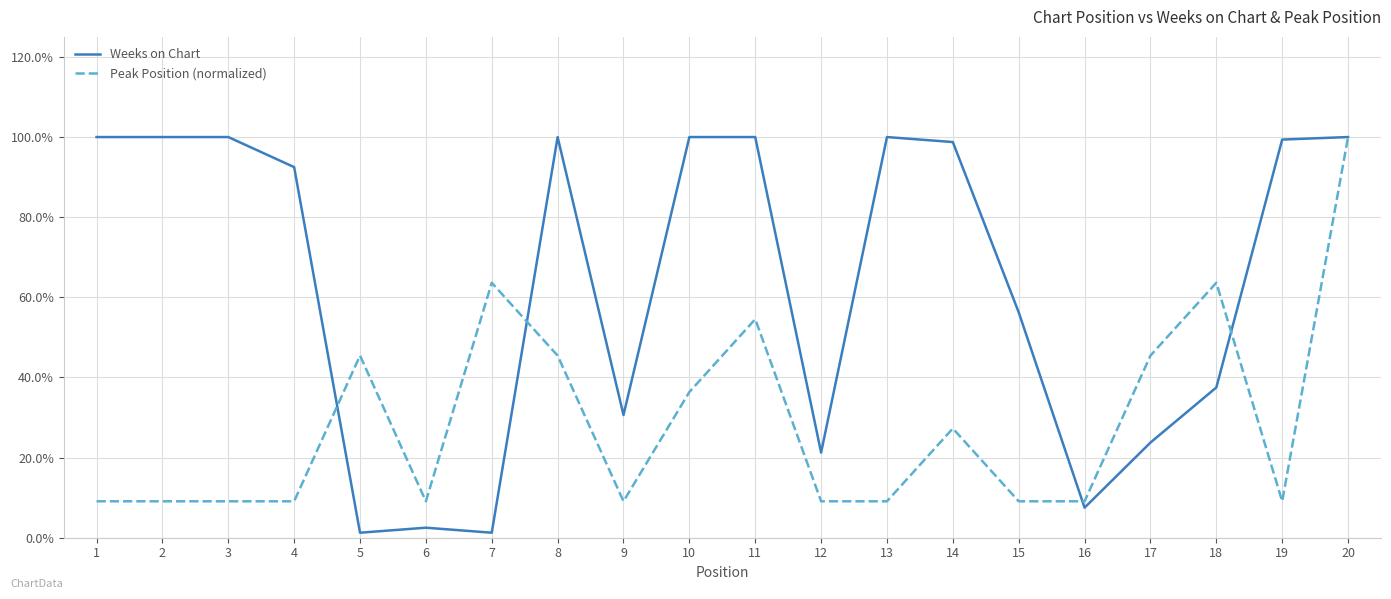

Does the chart have visible grid lines?

Yes